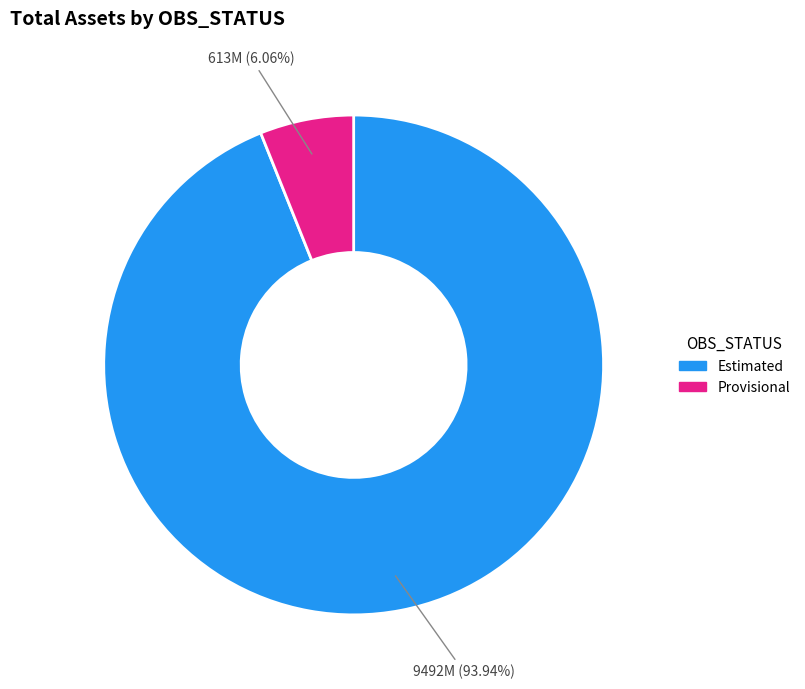

Rank the categories by value from lowest to highest.

Provisional, Estimated